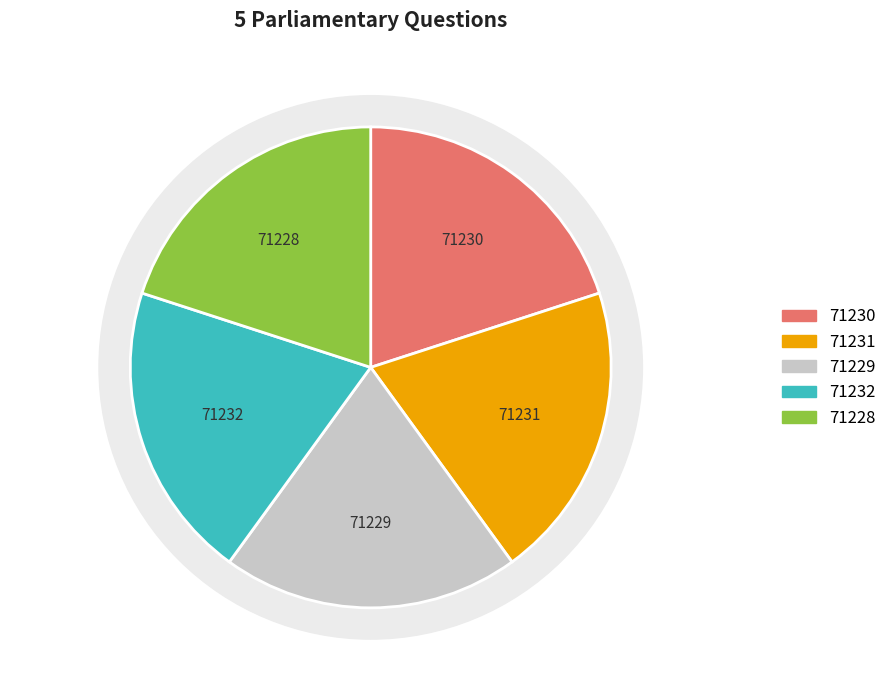

Does any single category account for the majority?

No